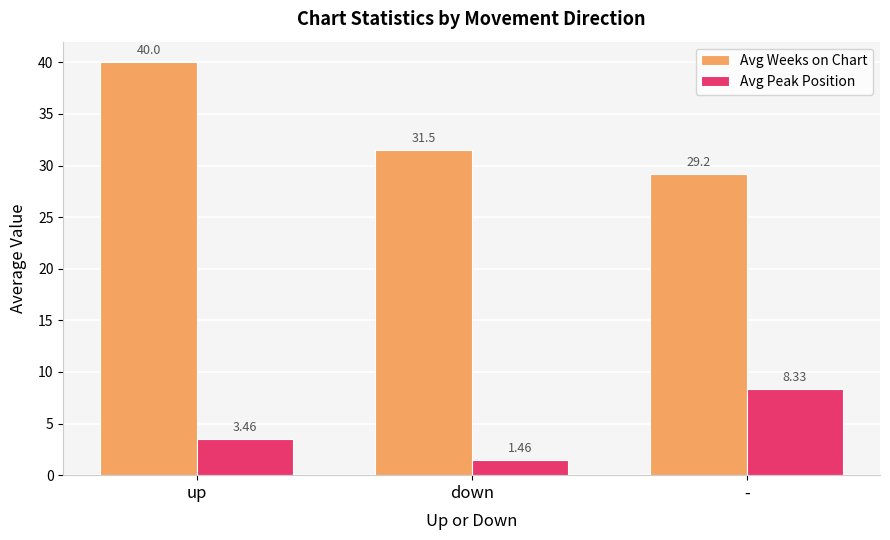

At which category does the chart reach its minimum across all series?

down